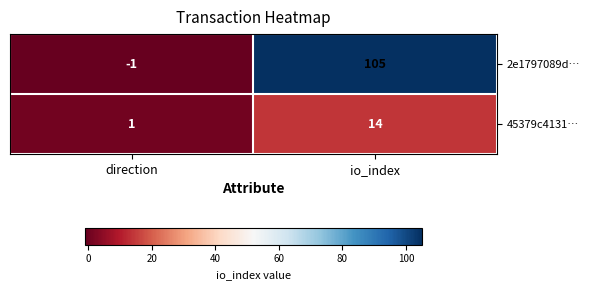

At which label is 2e1797089d… closest to 52?

direction